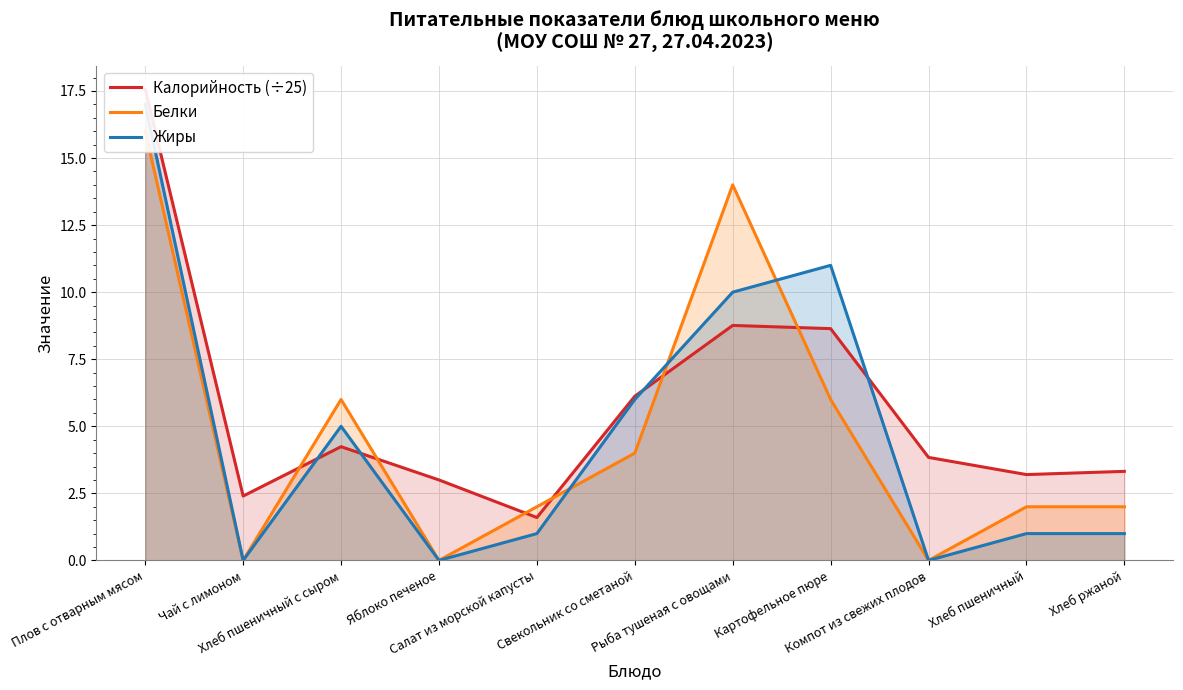

What are all the series names shown in the legend?

Калорийность (÷25), Белки, Жиры